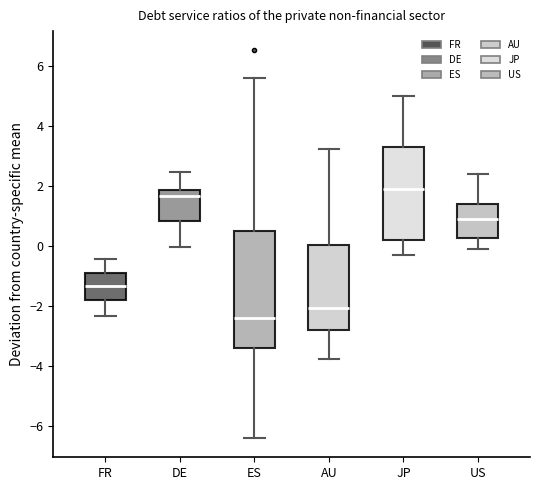

Which box is the tallest, from its lower edge to its upper edge?

ES